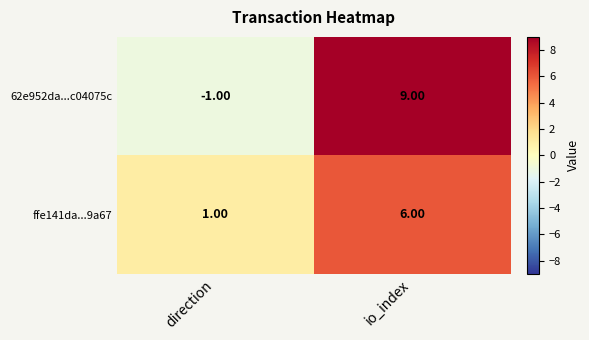

Which label corresponds to the smallest value in the chart?

direction